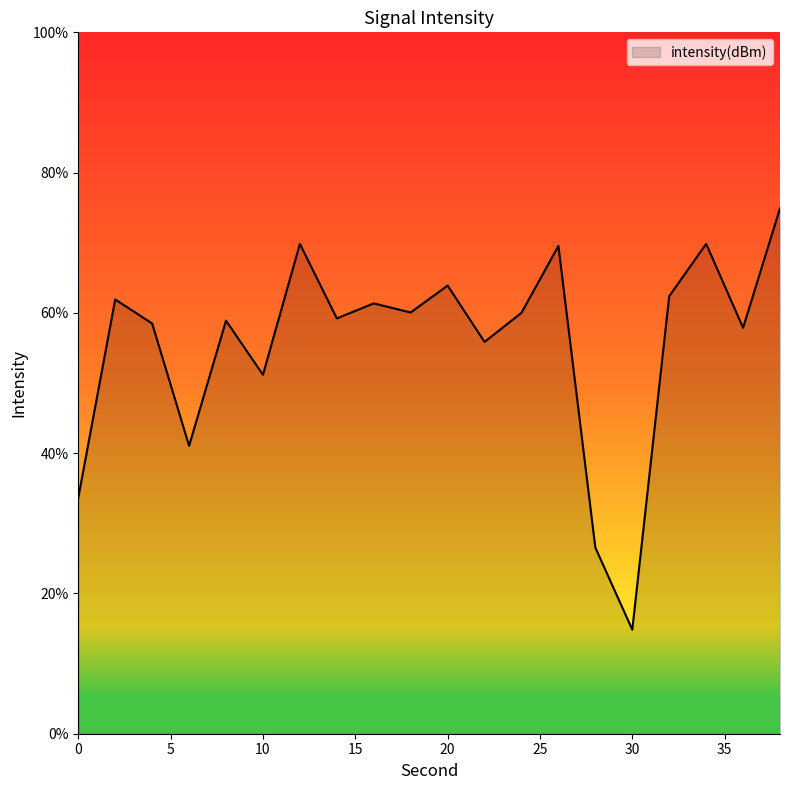

What is the greatest value displayed?

74.9